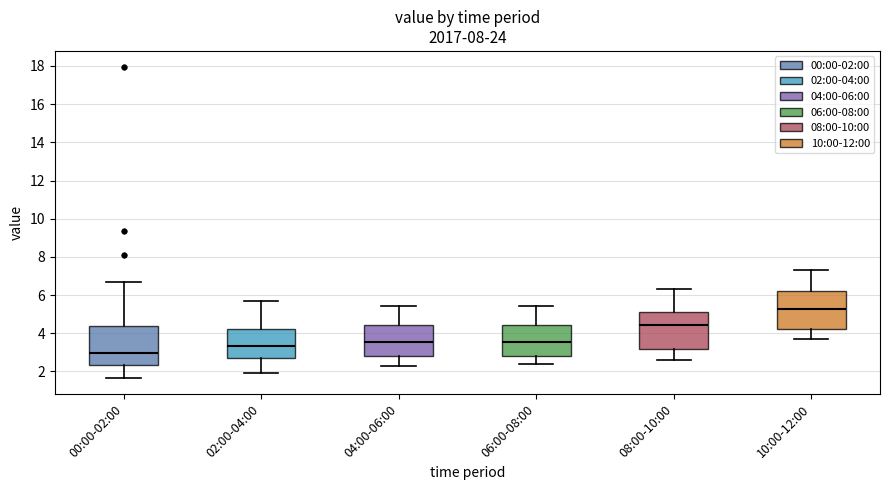

Where does the lower whisker of the box for 02:00-04:00 end on the y-axis? The values are not printed on the chart, so give them approximately, as read against the axis.

2.0